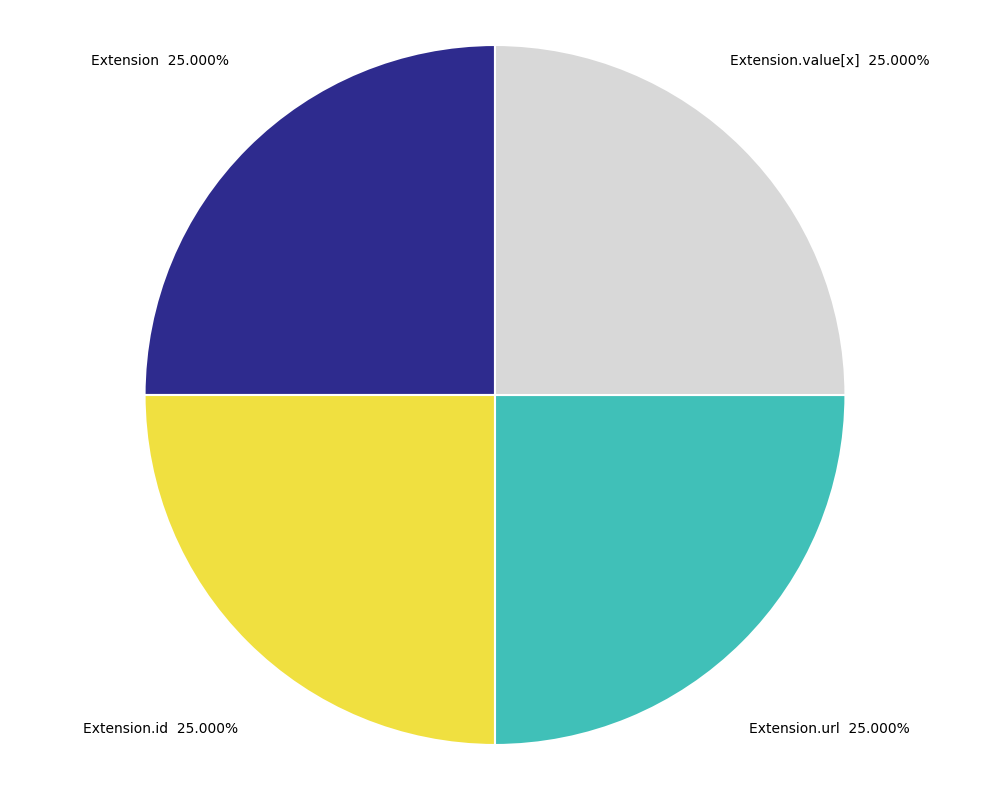

Count the number of slices in the pie.

4